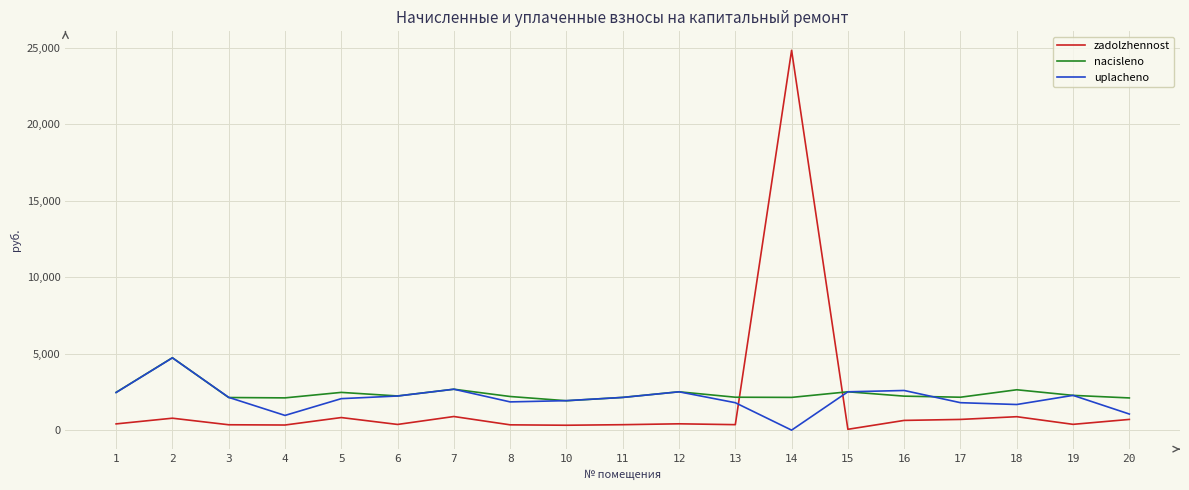

What is the difference between the second highest and second lowest values in the uplacheno series?

1713.3